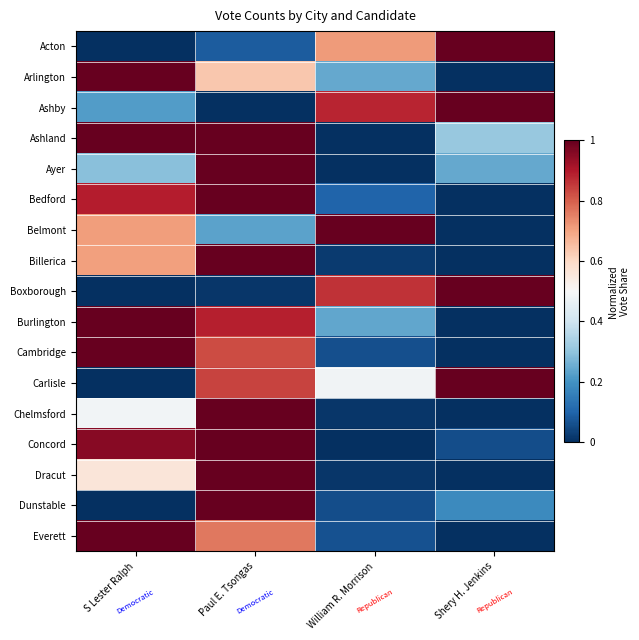

What is the difference between the highest and lowest values at William R. Morrison?

1.0